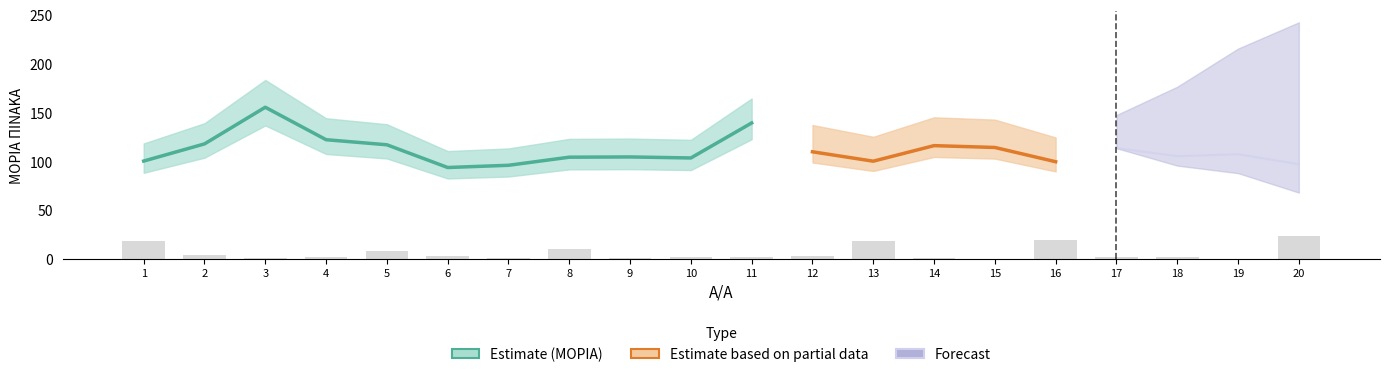

Count the number of values greater than 2.

11